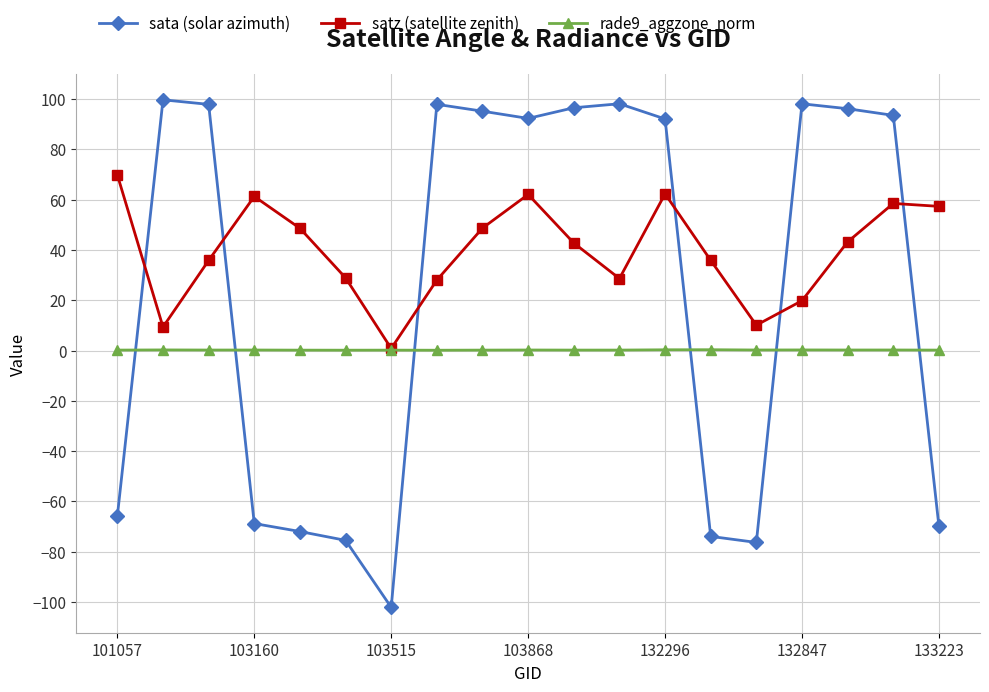

Rank the series by their average value, from highest to lowest.

satz (satellite zenith), sata (solar azimuth), rade9_aggzone_norm